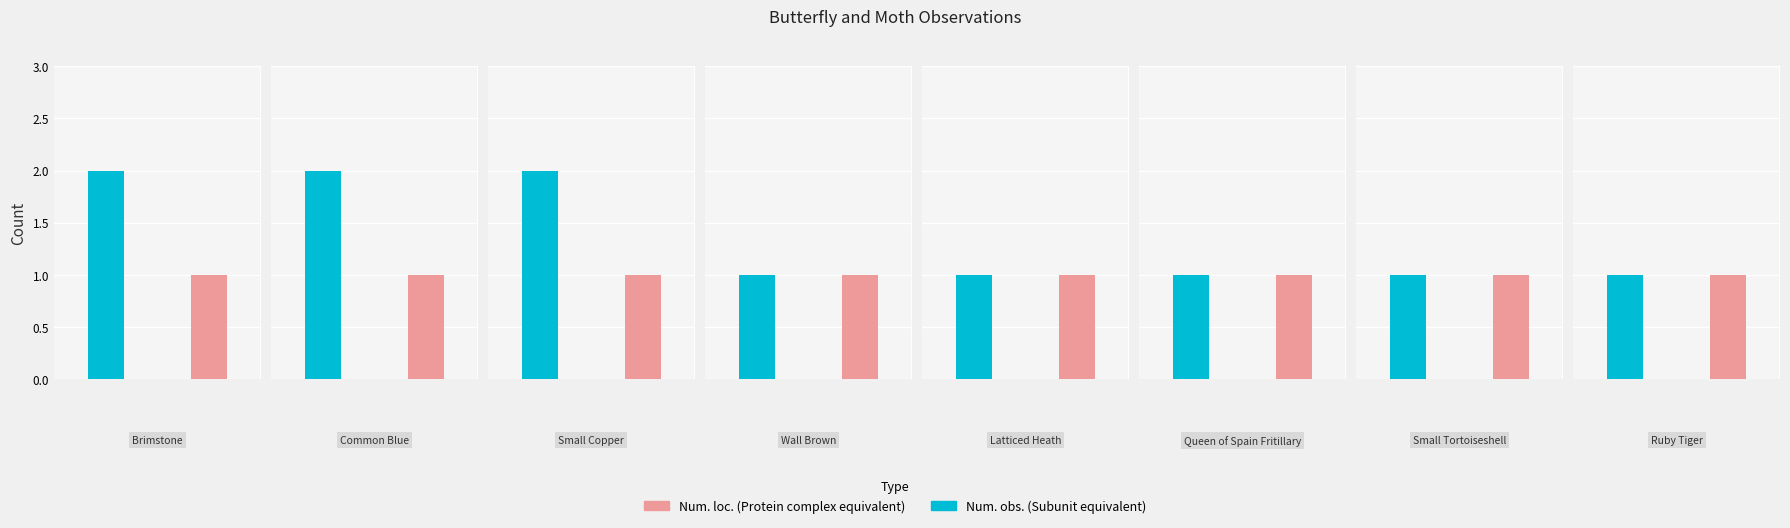

At which label does Num. loc. reach its peak?

Brimstone